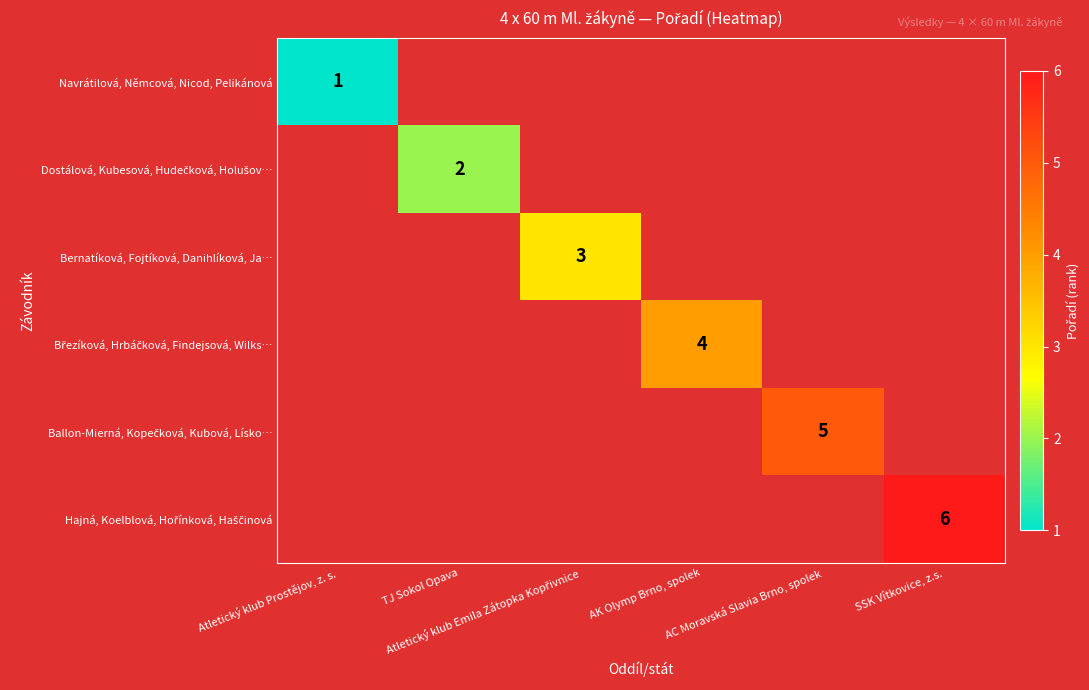

Which label corresponds to the smallest value in the chart?

Atletický klub Prostějov, z. s.